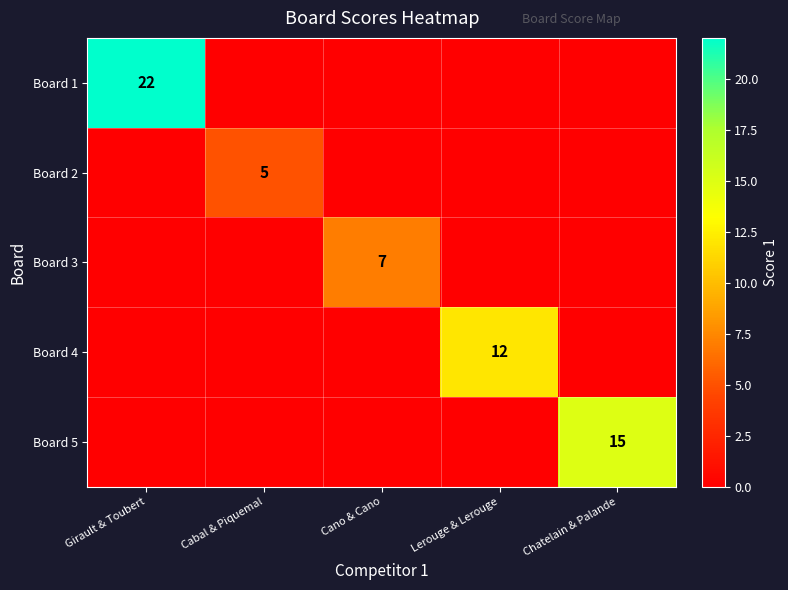

Is the value of Board 4 at Lerouge & Lerouge greater than the value of Board 5 at Chatelain & Palande?

No